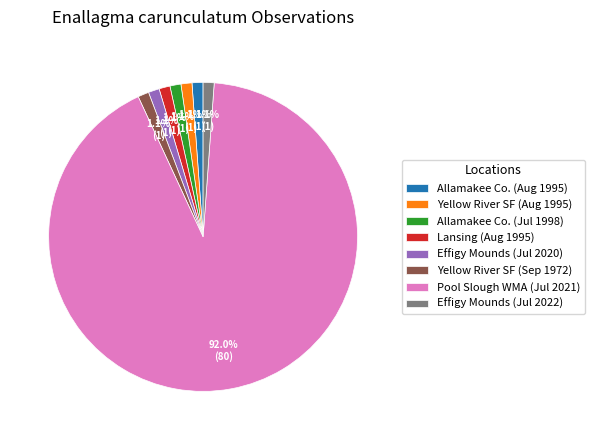

How many slices are in this pie chart?

8